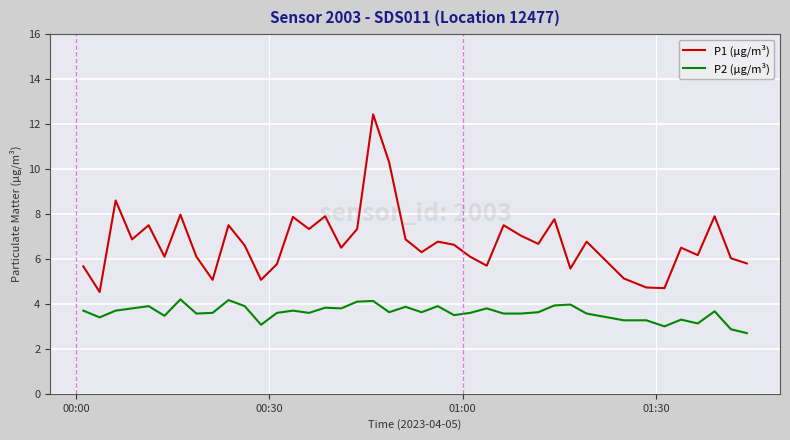

Count the number of data series in this chart.

2